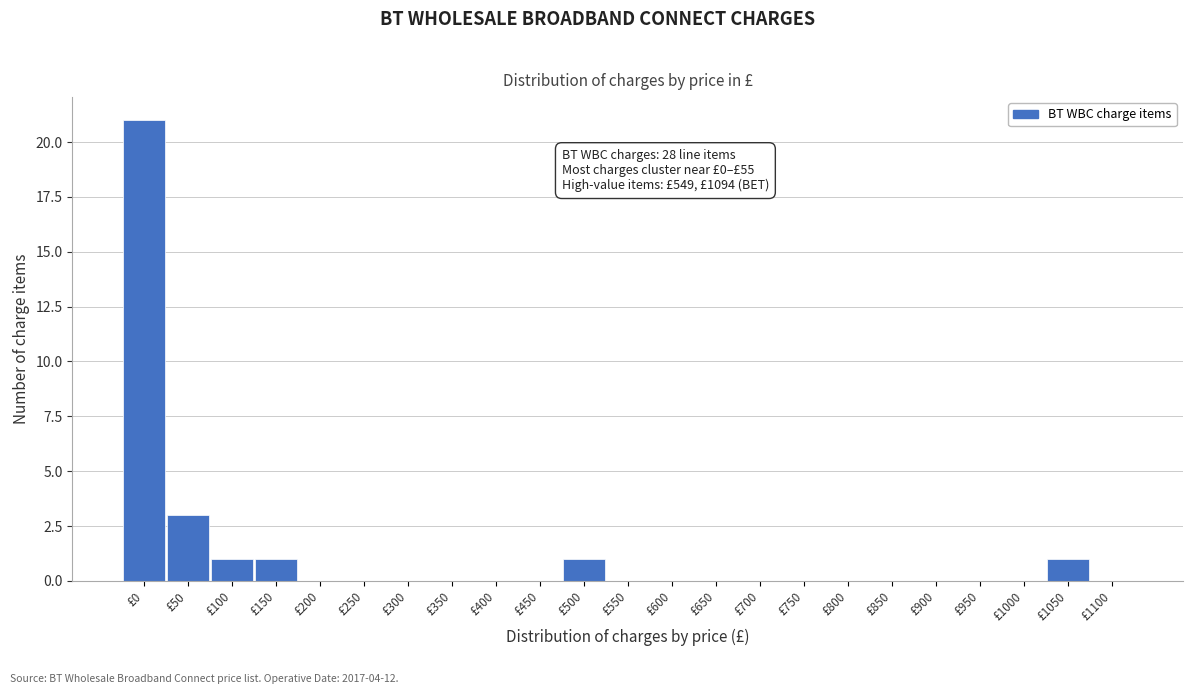

Reading left to right, transcribe all the data shown in this chart.

£0=21	£50=3	£100=1	£150=1	£200=0	£250=0	£300=0	£350=0	£400=0	£450=0	£500=1	£550=0	£600=0	£650=0	£700=0	£750=0	£800=0	£850=0	£900=0	£950=0	£1000=0	£1050=1	£1100=0